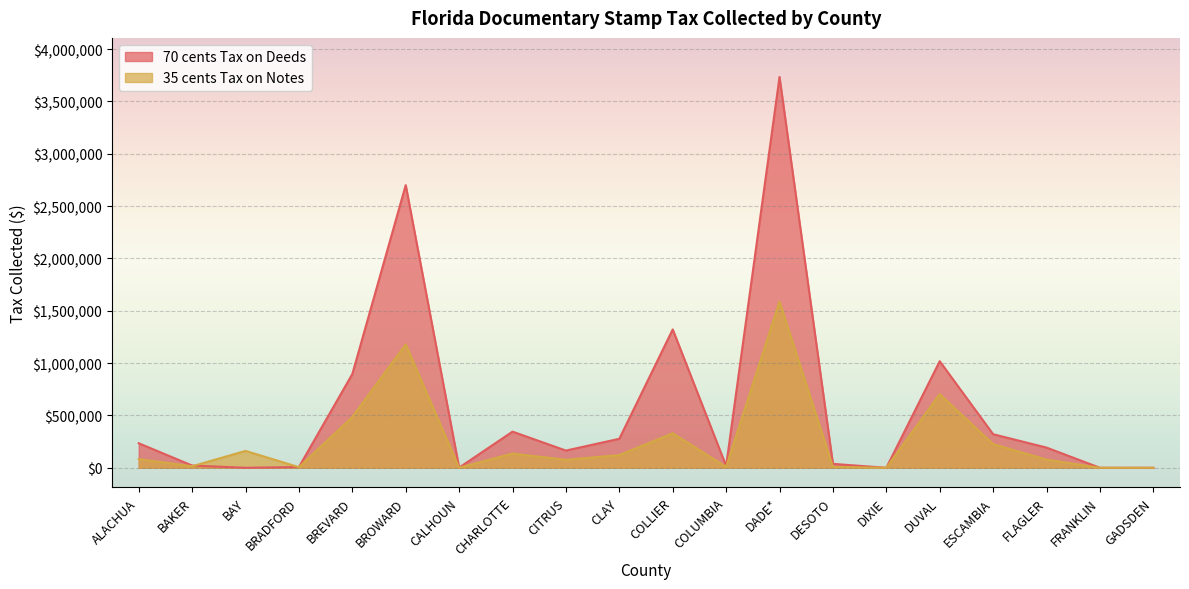

Rank the series by their maximum value, from highest to lowest.

70 cents Tax on Deeds, 35 cents Tax on Notes